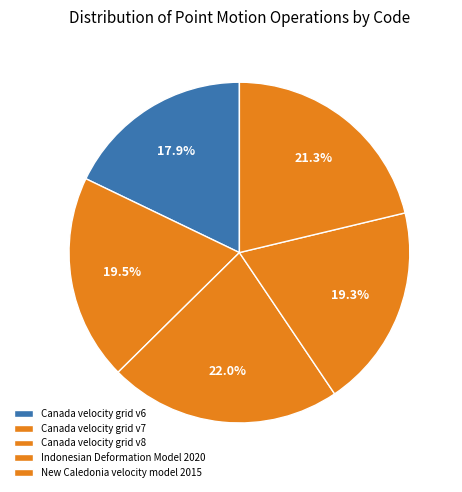

True or false: Canada velocity grid v6 accounts for 31% of the total.

False